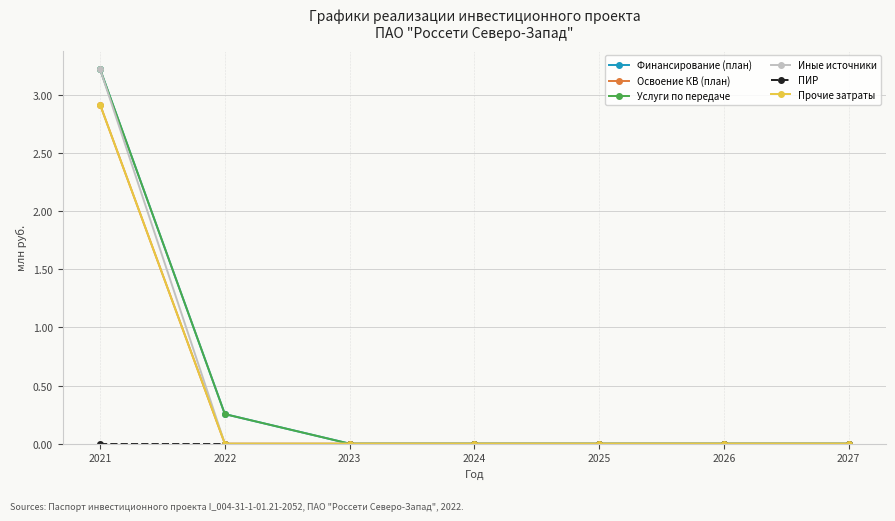

The Прочие затраты series shows 1.3 at 2023. True or false?

False